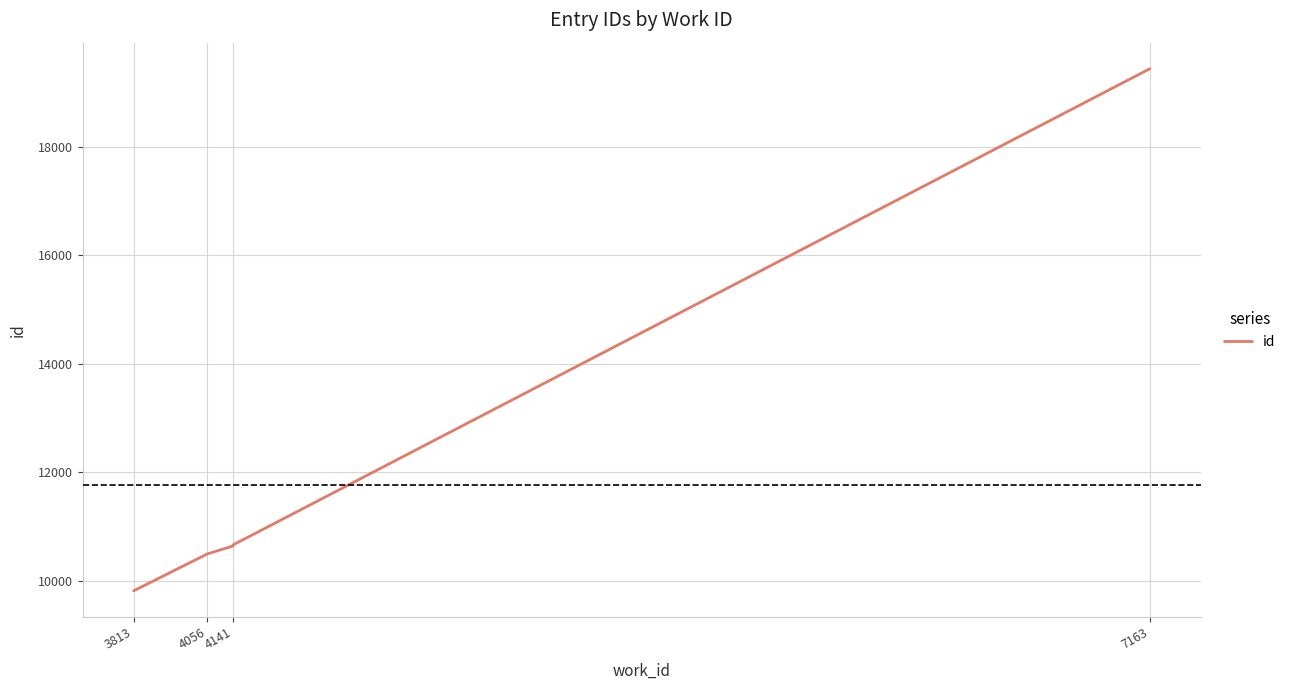

Which label corresponds to the smallest value in the chart?

3813